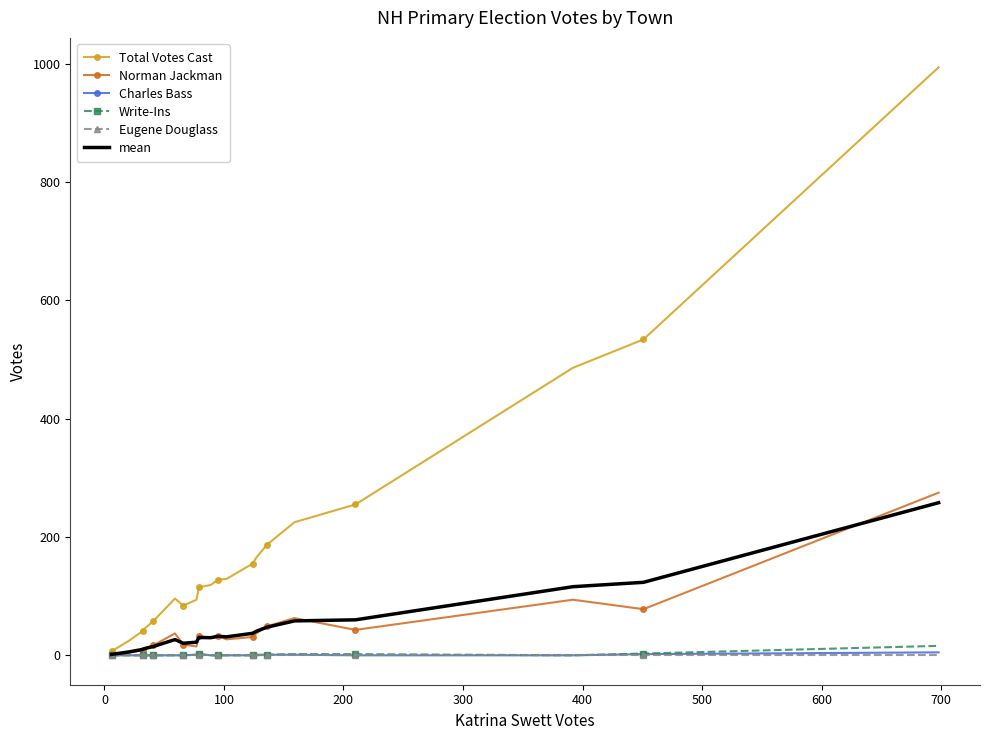

True or false: Write-Ins has more than 0 interior local peaks.

True